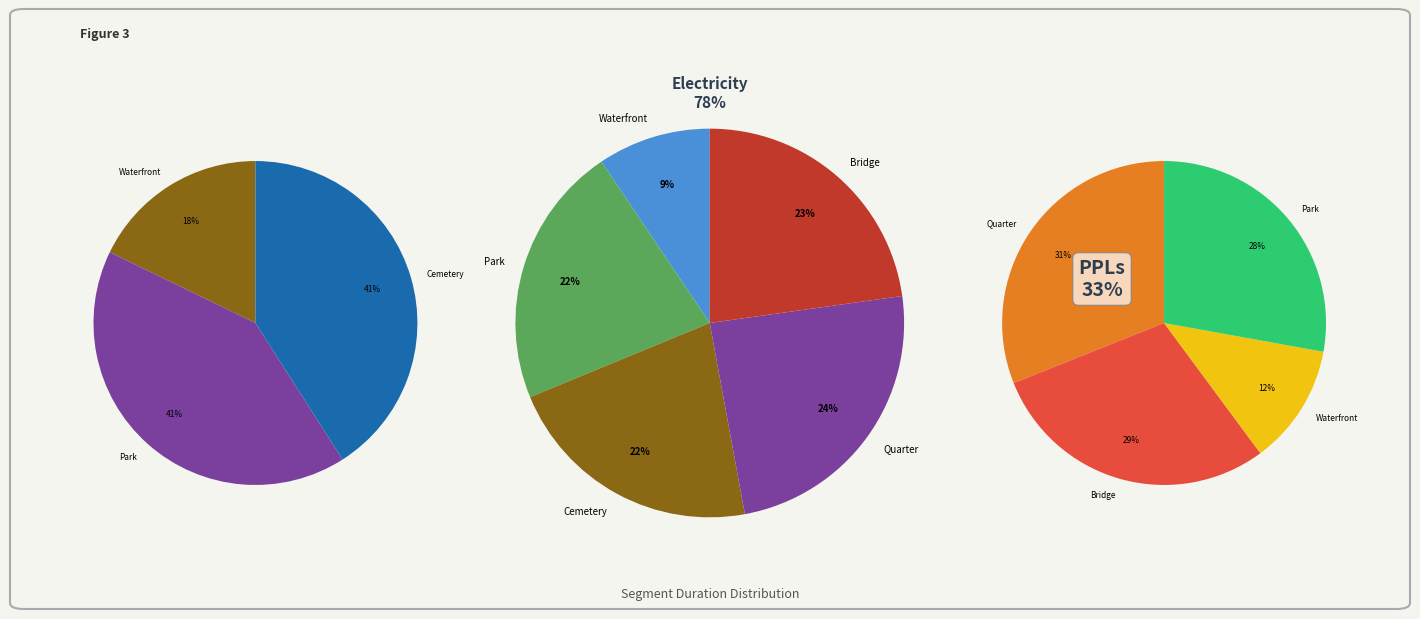

To the nearest percent, what is the difference between the Quarter and Waterfront slice percentages?

15%